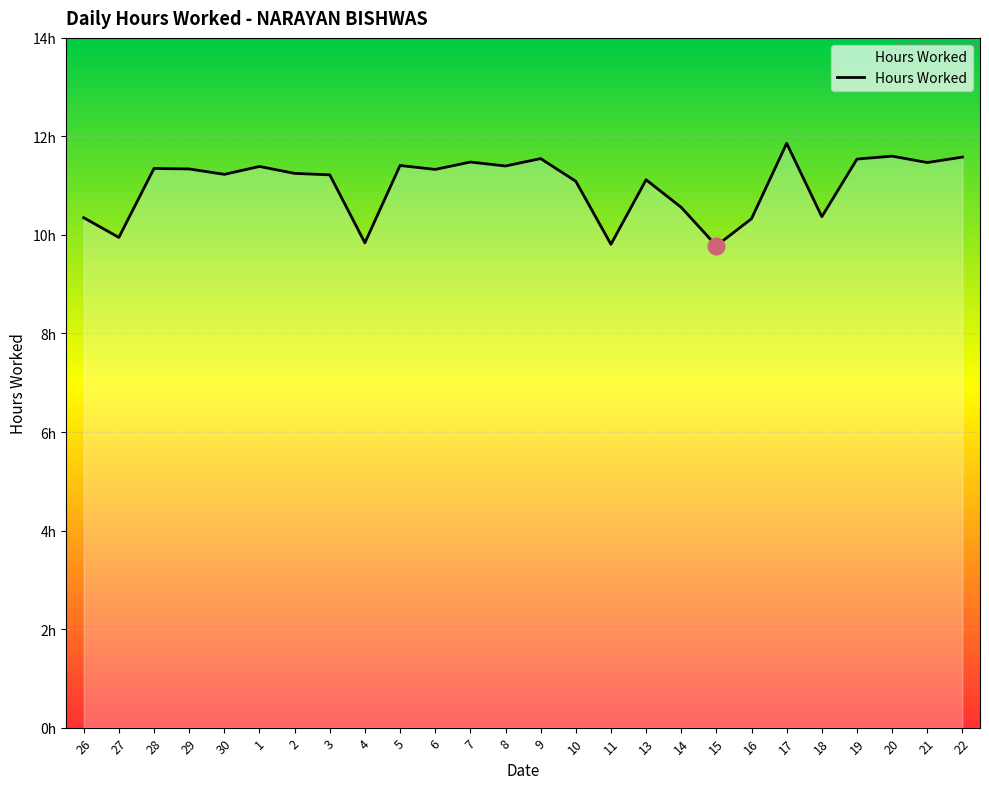

List the labels in order of value, smallest first.

15, 11, 4, 27, 16, 26, 18, 14, 10, 13, 3, 30, 2, 6, 29, 28, 1, 8, 5, 21, 7, 19, 9, 22, 20, 17